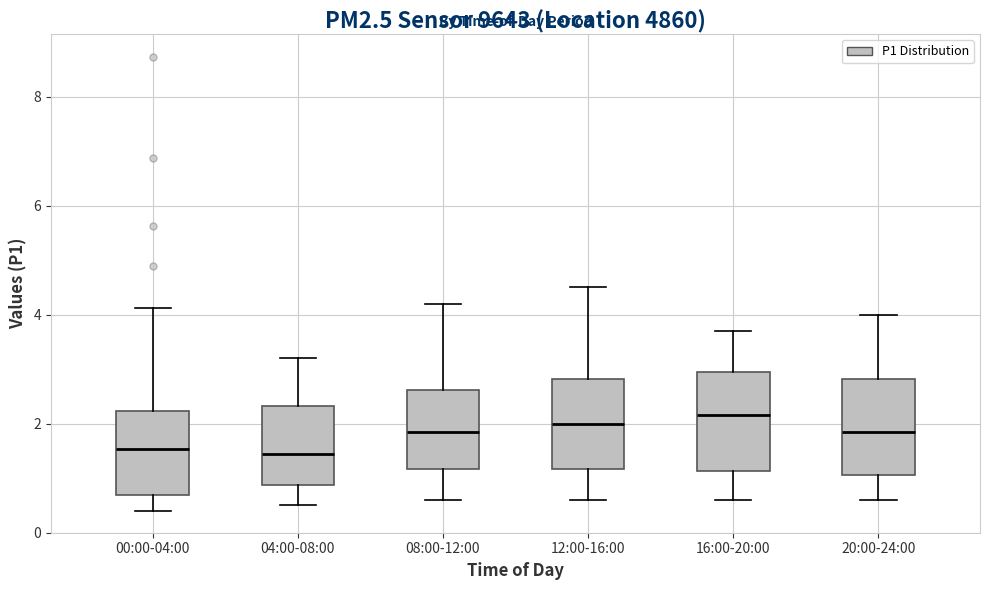

Where is the upper edge of the box for 20:00-24:00 on the y-axis? The values are not printed on the chart, so give them approximately, as read against the axis.

2.8